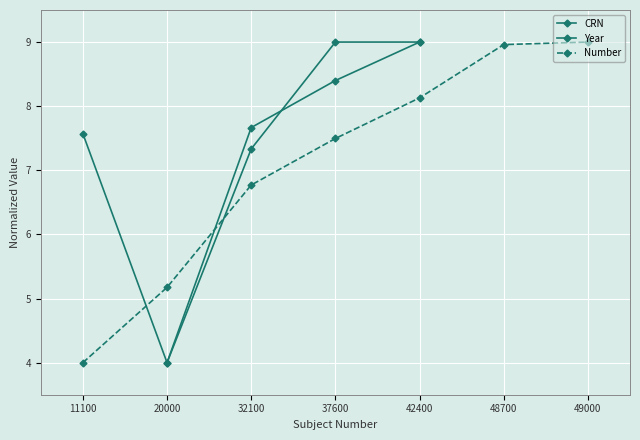

List the series in order of their peak value, lowest first.

CRN, Year, Number